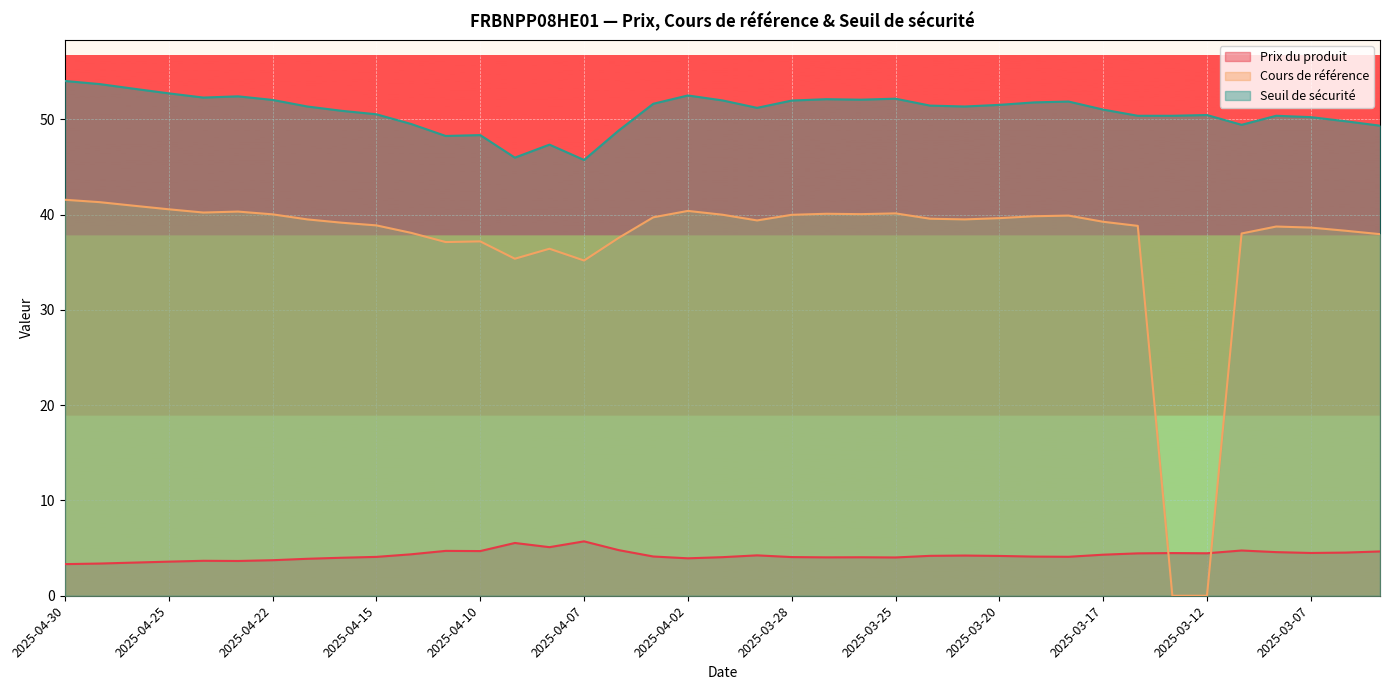

What is the difference between the maximum and minimum values in the Seuil de sécurité series?

8.3